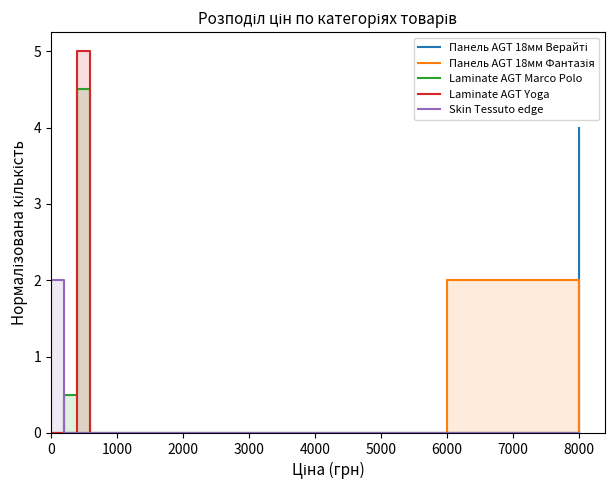

True or false: Laminate AGT Yoga has a value of 1.9 at 4000.

False